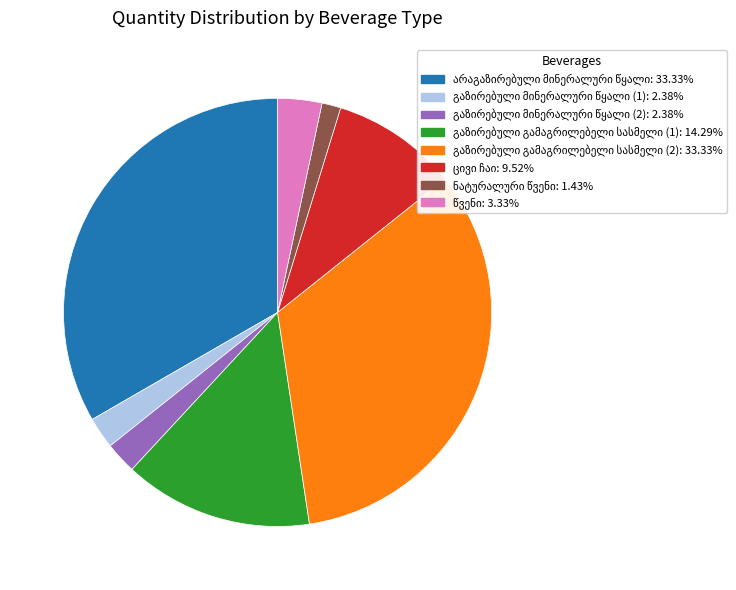

Is there a majority slice in this chart?

No